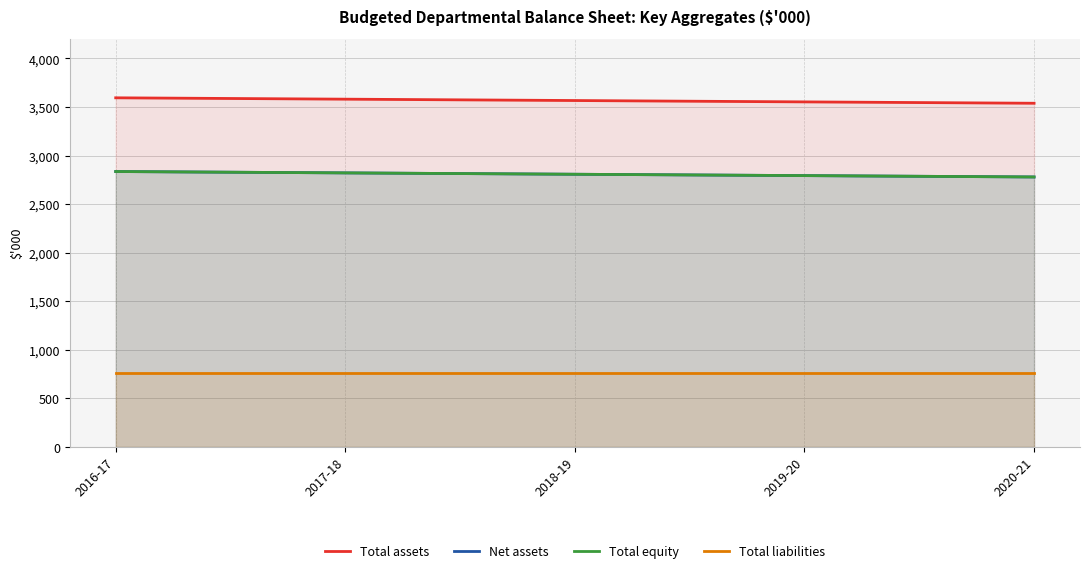

What is the difference between the highest and lowest values at 2020-21?

2779